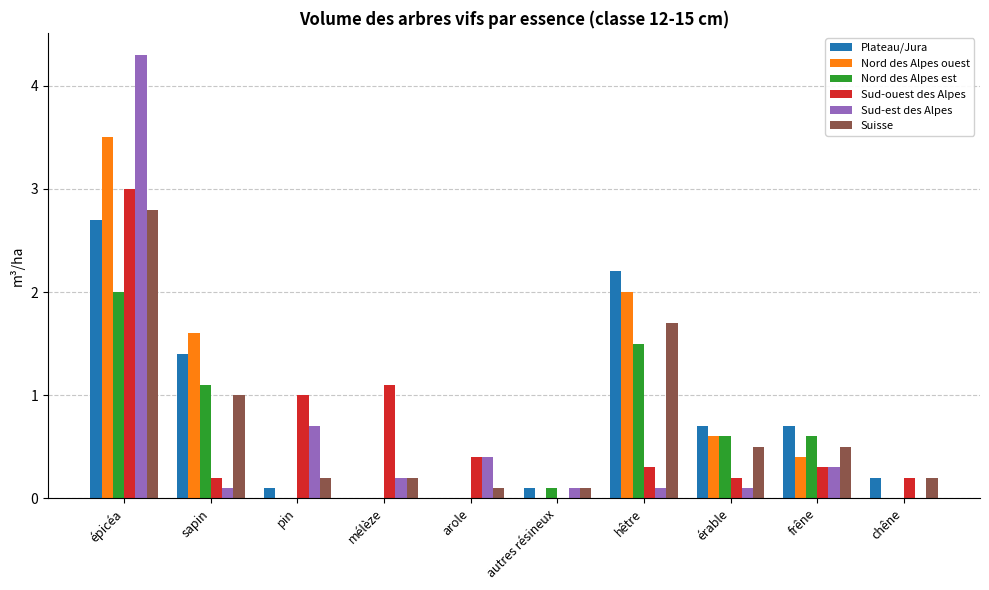

Which series changed the most between mélèze and hêtre?

Plateau/Jura